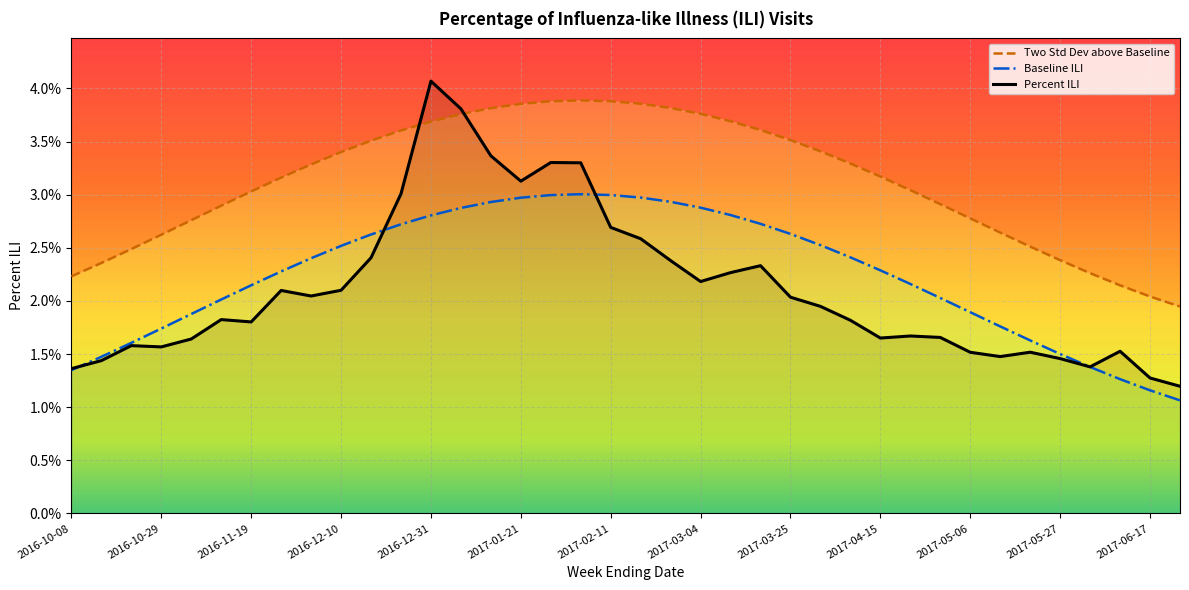

True or false: Percent ILI has a value of 0.0 at 22.

False